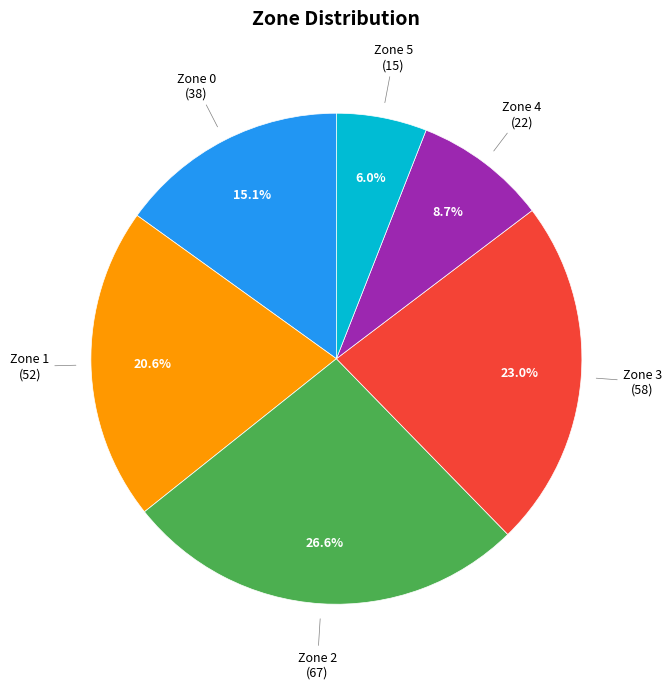

Is there any slice that represents more than half of the pie?

No